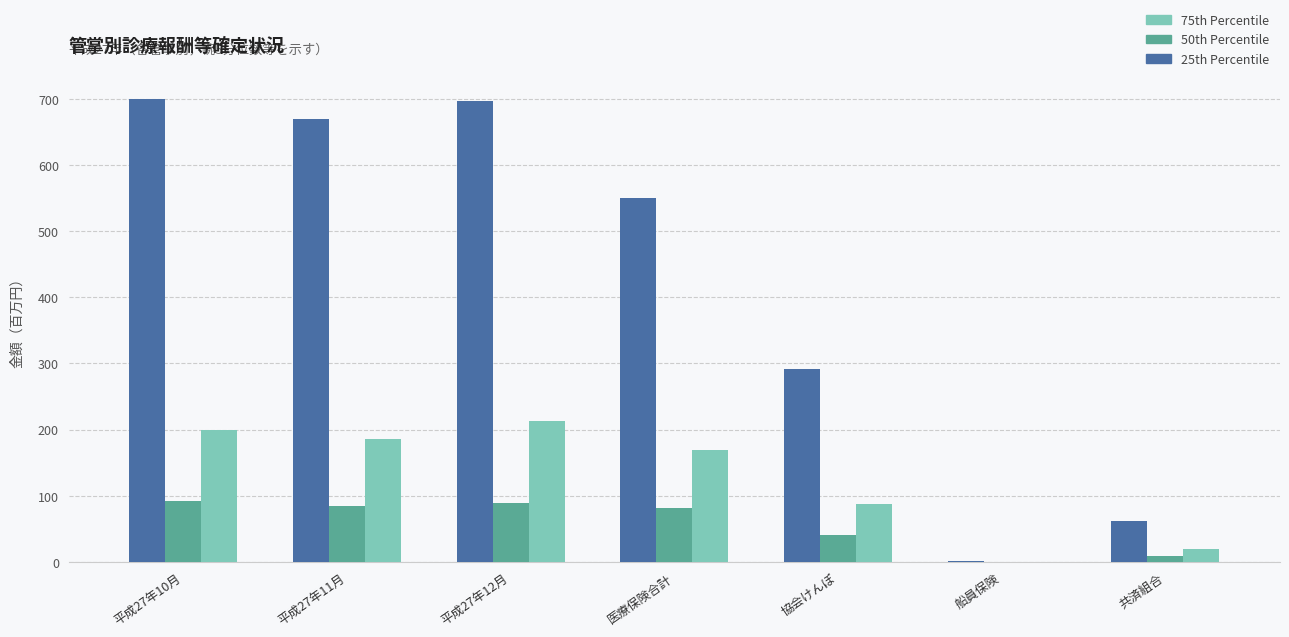

The 25th Percentile series shows 61.9 at 共済組合. True or false?

True